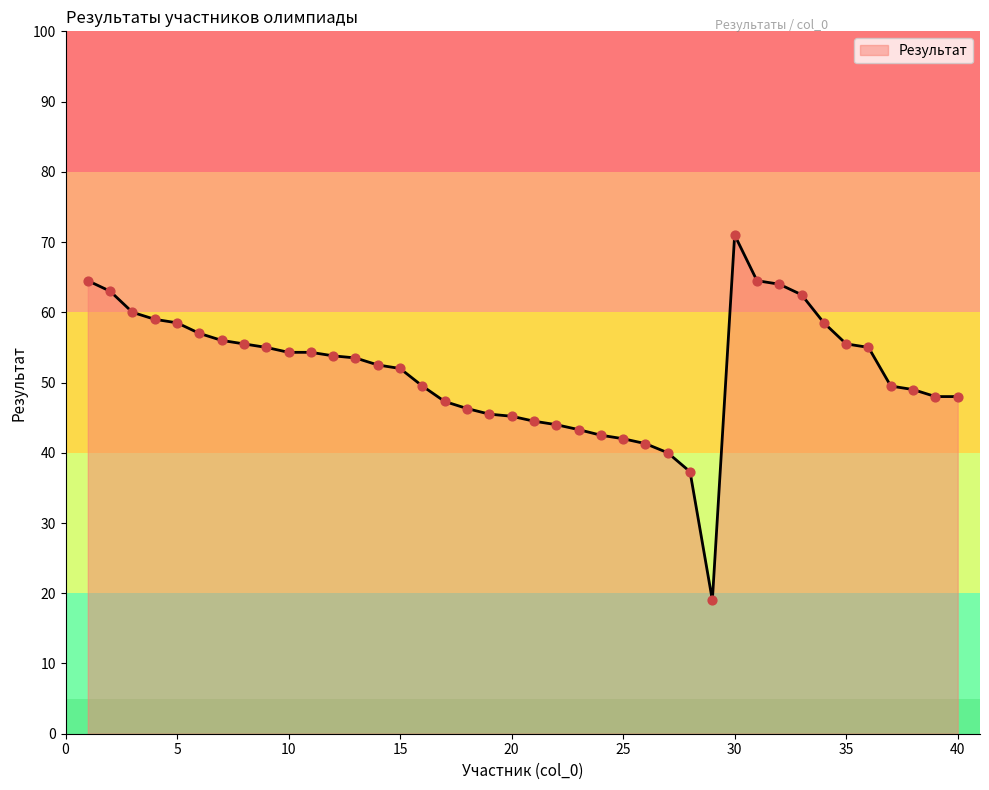

What is the difference between the maximum and minimum values?

52.0